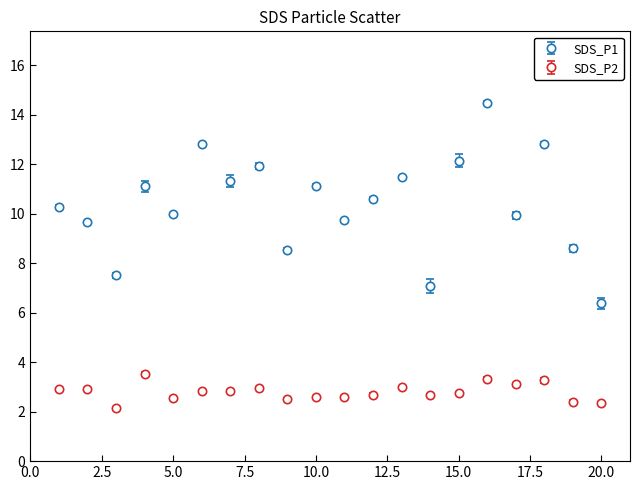

Which series has the largest total across all categories?

SDS_P1